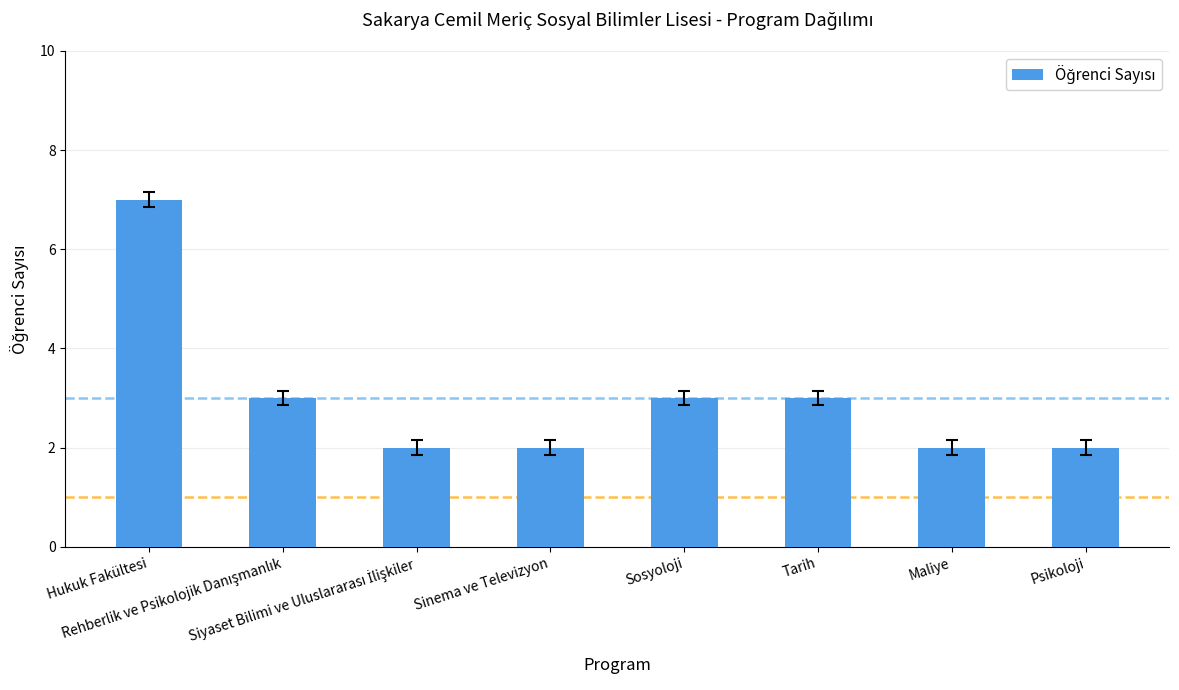

What is the minimum value shown in the chart?

2